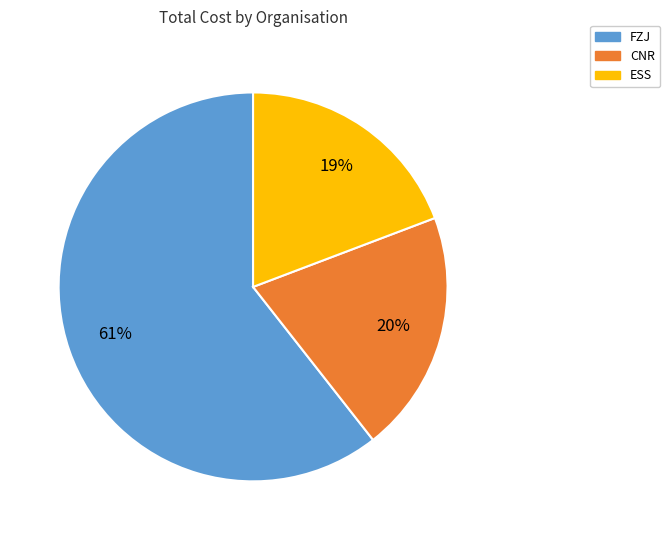

To the nearest percent, what percentage of the pie is ESS?

19%